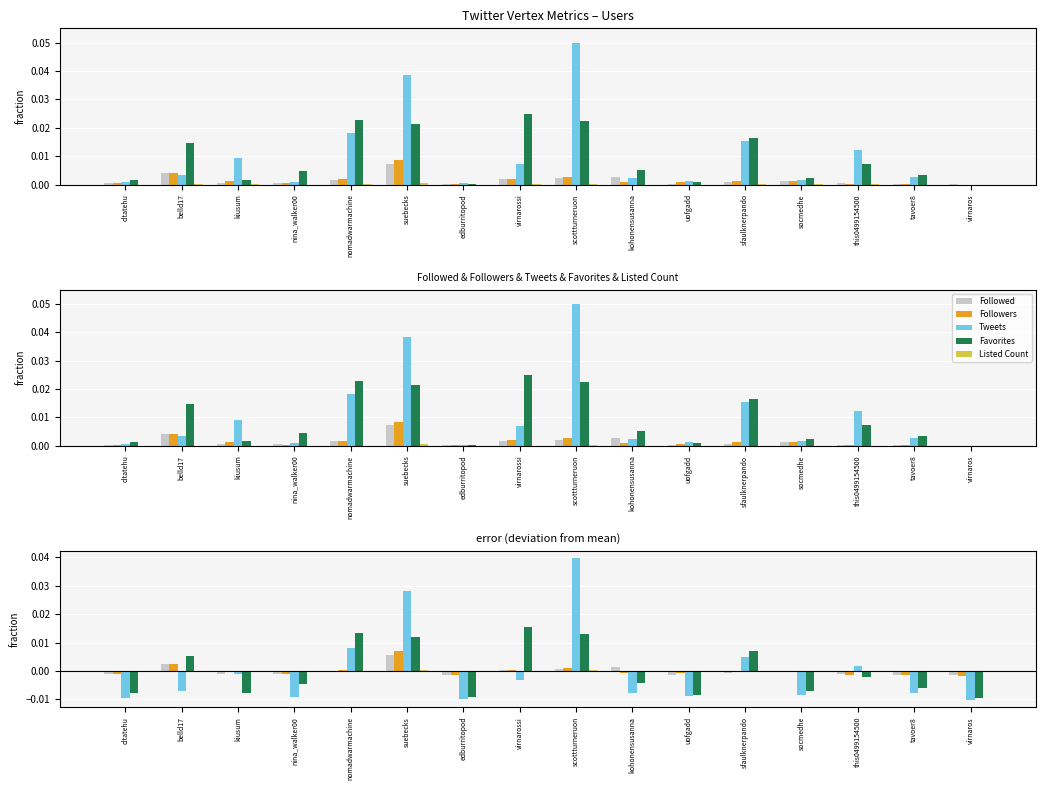

The value of Tweets at uofgadd is -0.0. True or false?

True